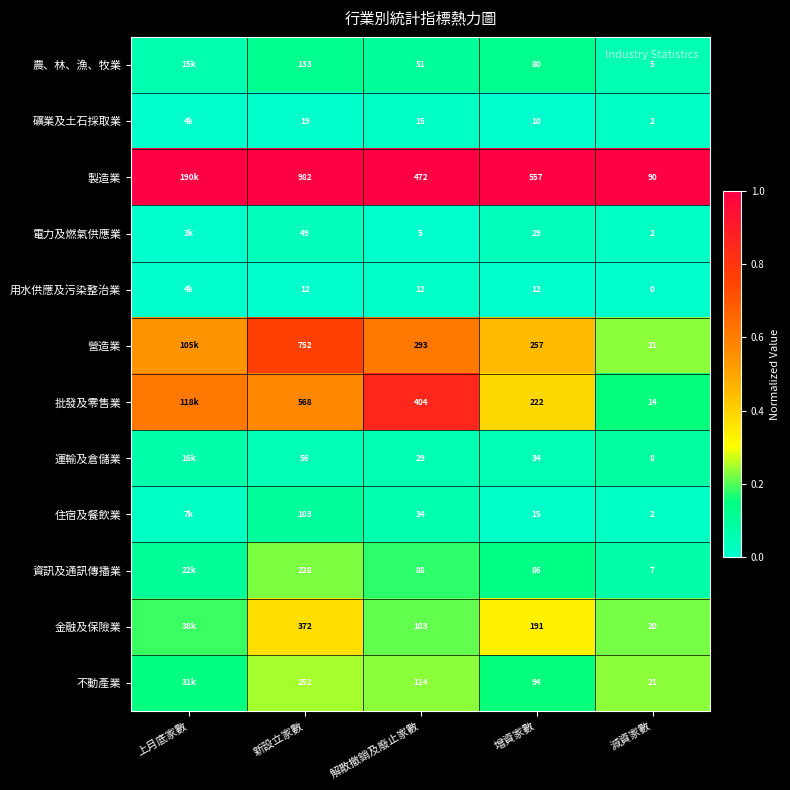

Rank the series at 解散撤銷及廢止家數 from lowest to highest value.

電力及燃氣供應業, 用水供應及污染整治業, 礦業及土石採取業, 運輸及倉儲業, 住宿及餐飲業, 農、林、漁、牧業, 資訊及通訊傳播業, 金融及保險業, 不動產業, 營造業, 批發及零售業, 製造業